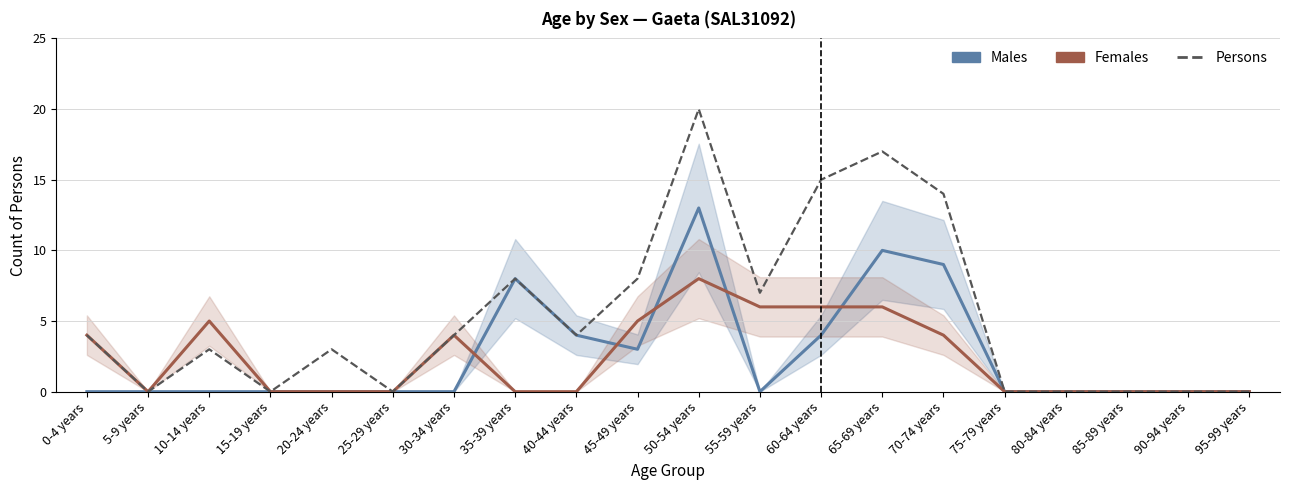

How many intersections are there between Females and Males?

5